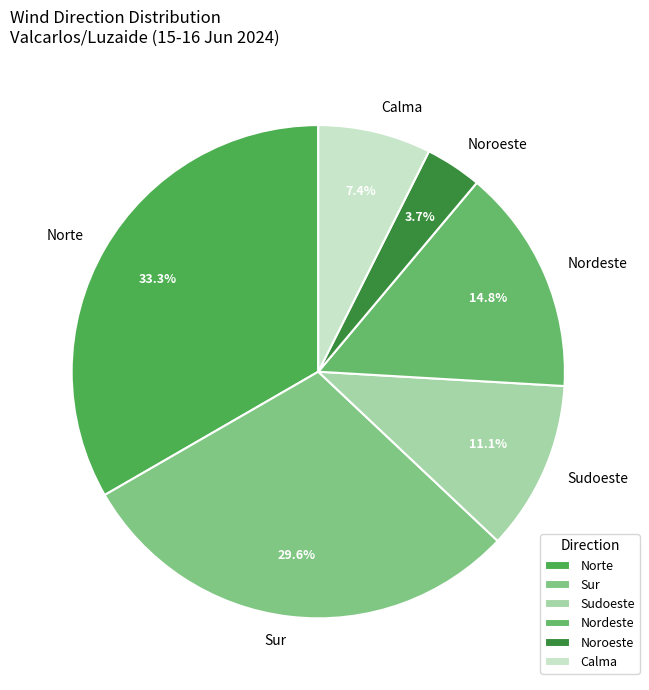

Which category has the smallest portion of the pie?

Noroeste